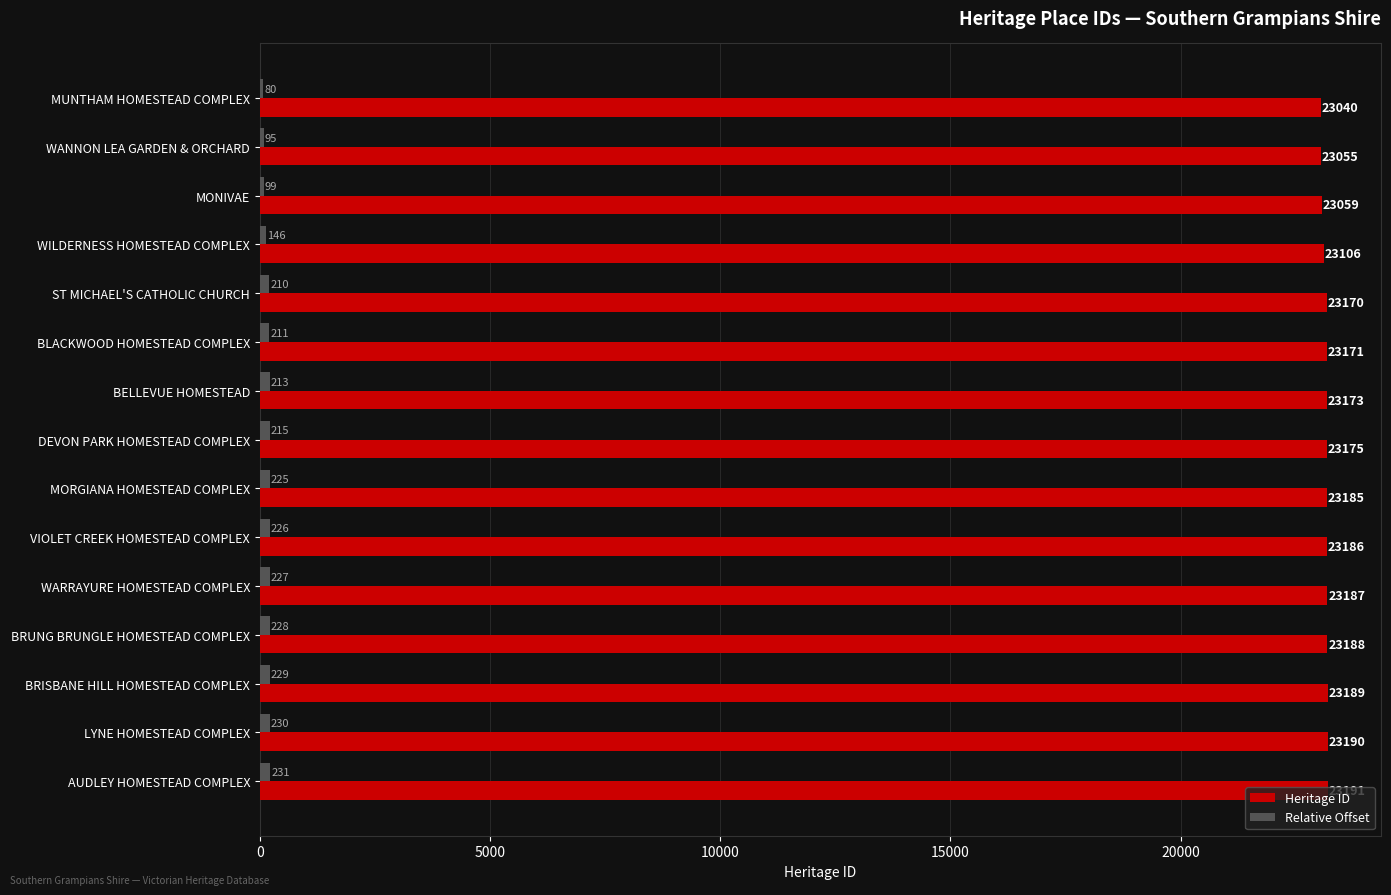

How many data points in Heritage ID are less than 23175?

7